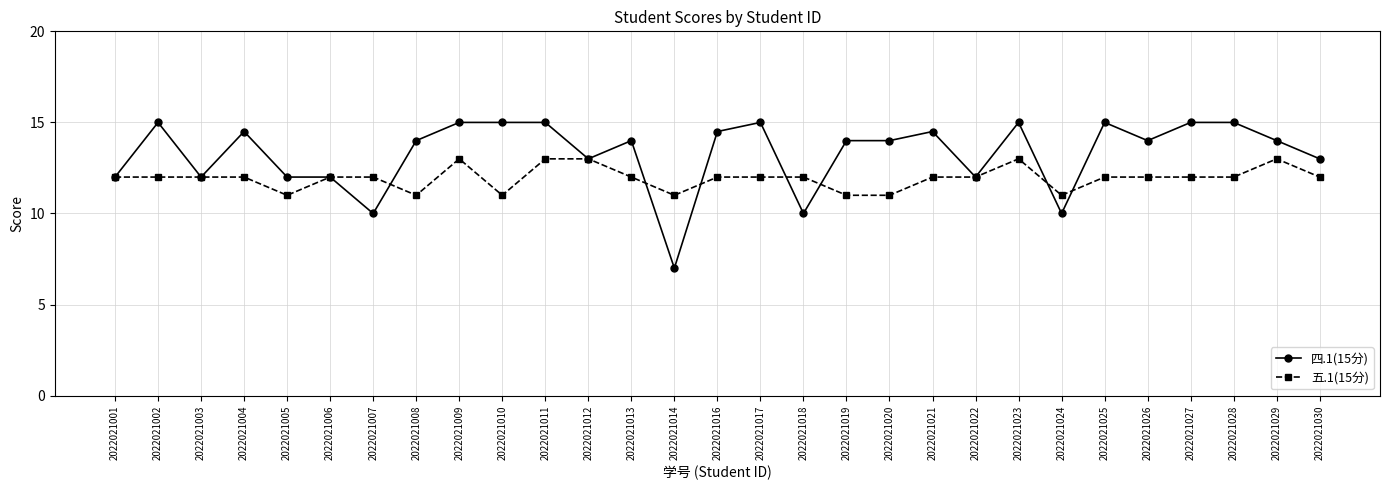

Reading left to right, extract all data points from this chart.

四.1(15分): 12.0	15.0	12.0	14.5	12.0	12.0	10.0	14.0	15.0	15.0	15.0	13.0	14.0	7.0	14.5	15.0	10.0	14.0	14.0	14.5	12.0	15.0	10.0	15.0	14.0	15.0	15.0	14.0	13.0
五.1(15分): 12.0	12.0	12.0	12.0	11.0	12.0	12.0	11.0	13.0	11.0	13.0	13.0	12.0	11.0	12.0	12.0	12.0	11.0	11.0	12.0	12.0	13.0	11.0	12.0	12.0	12.0	12.0	13.0	12.0